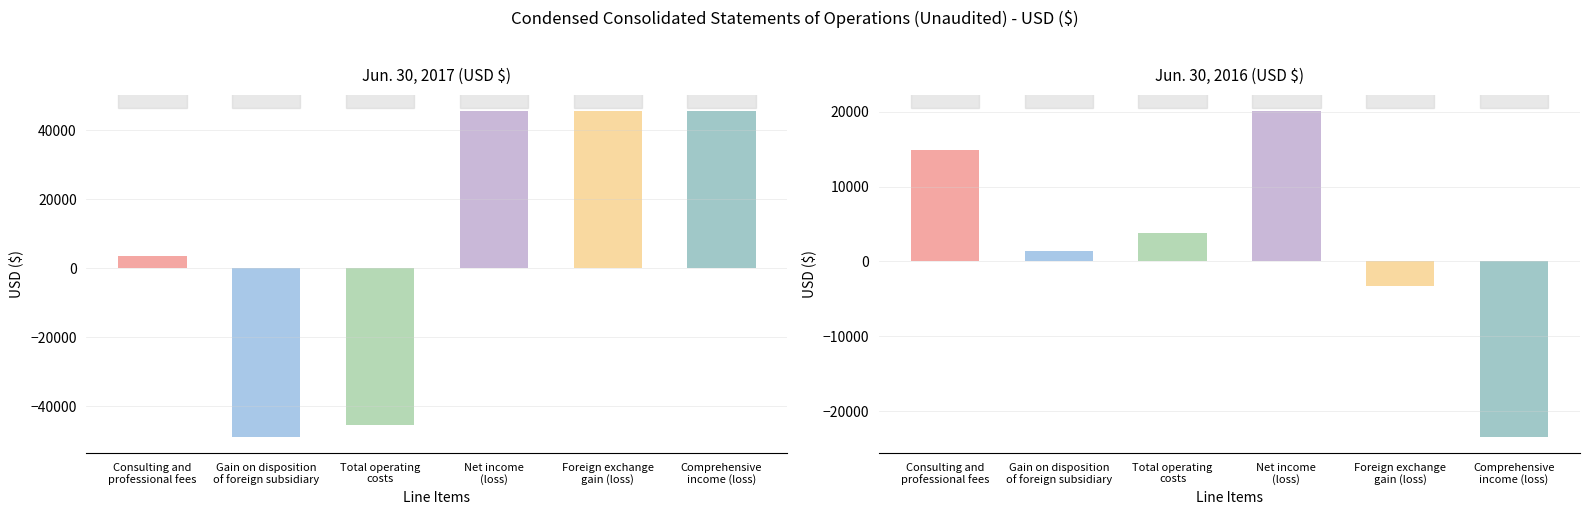

Reading left to right, transcribe all the data shown in this chart.

Jun. 30, 2017: Consulting and
professional fees=3433	Gain on disposition
of foreign subsidiary=-48911	Total operating
costs=-45478	Net income
(loss)=45478	Foreign exchange
gain (loss)=45478	Comprehensive
income (loss)=45478
Jun. 30, 2016: Consulting and
professional fees=14885	Gain on disposition
of foreign subsidiary=1387	Total operating
costs=3797	Net income
(loss)=20069	Foreign exchange
gain (loss)=-3332	Comprehensive
income (loss)=-23401